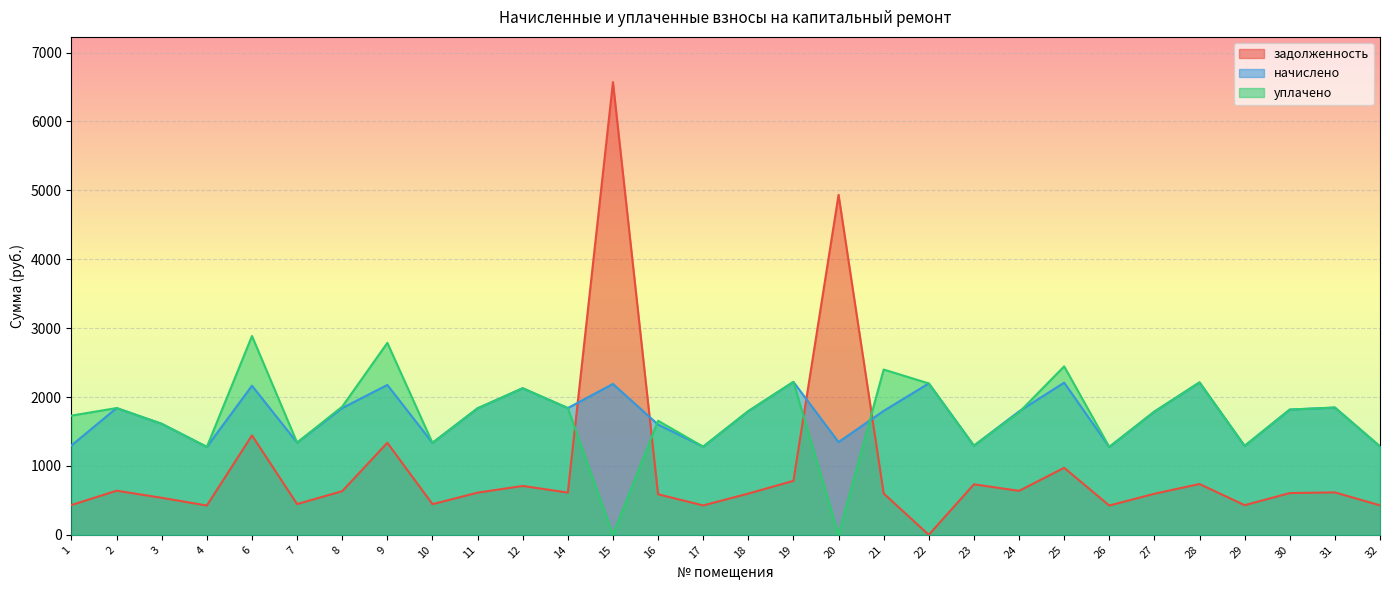

At how many categories does at least one series exceed 3046?

2